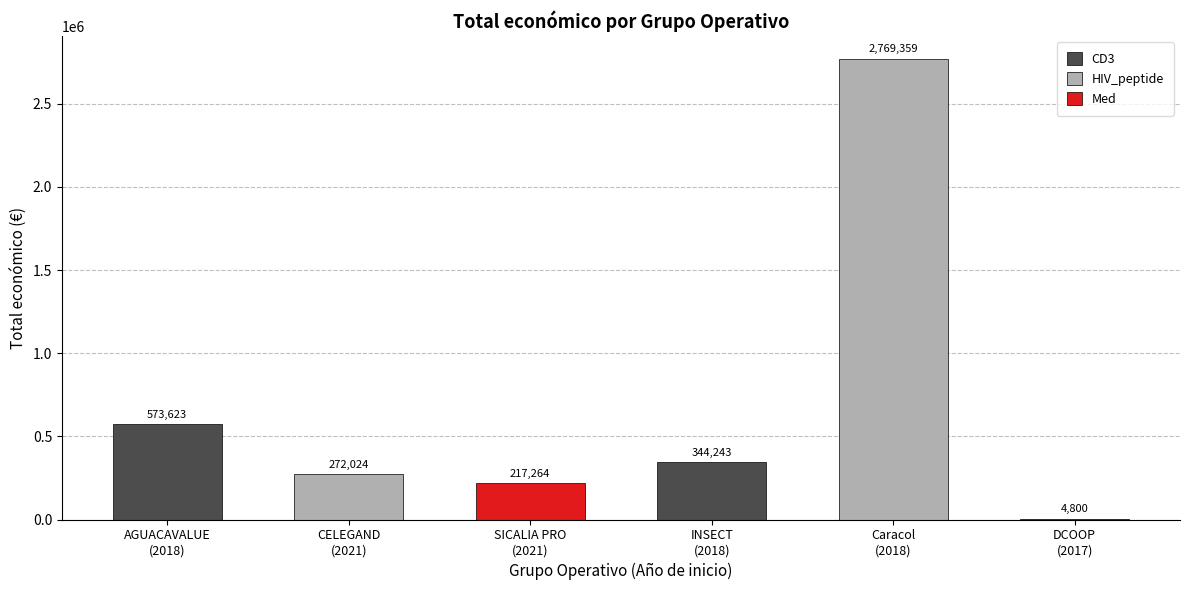

Reading left to right, what are all the values shown in this chart?

AGUACAVALUE
(2018)=573623	CELEGAND
(2021)=272024	SICALIA PRO
(2021)=217264	INSECT
(2018)=344243	Caracol
(2018)=2769359	DCOOP
(2017)=4800